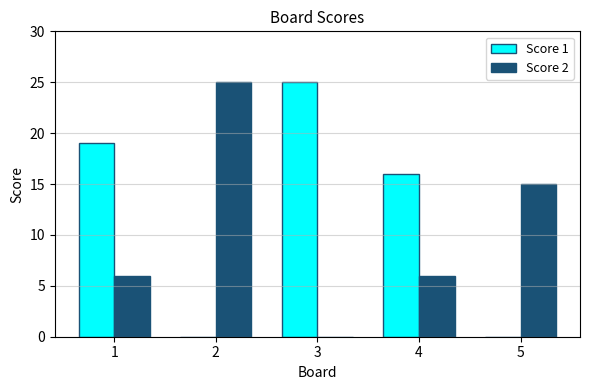

At which label does Score 1 first exceed 16?

1